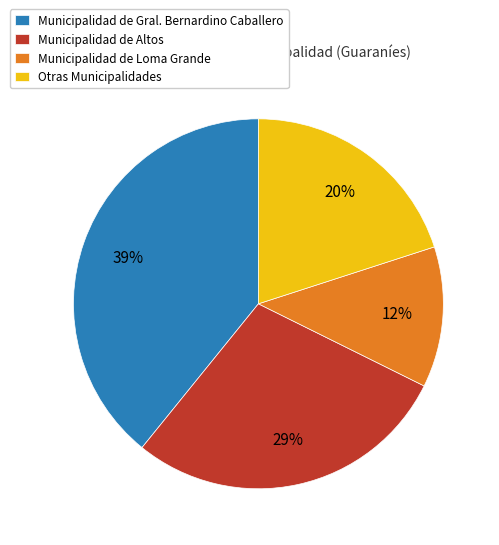

How many slices are in this pie chart?

4